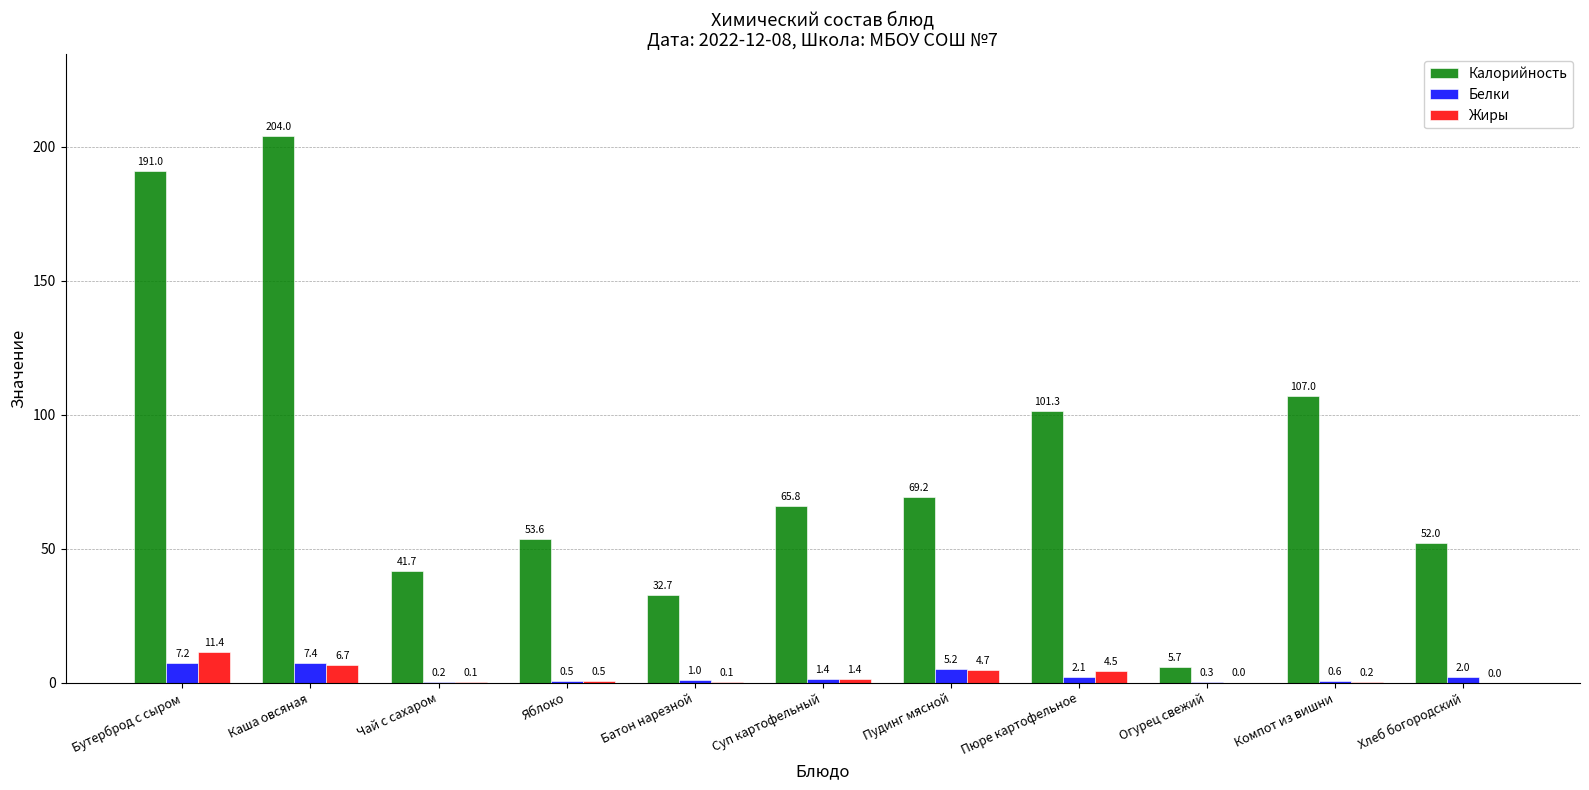

Which label corresponds to the largest value in the chart?

Каша овсяная